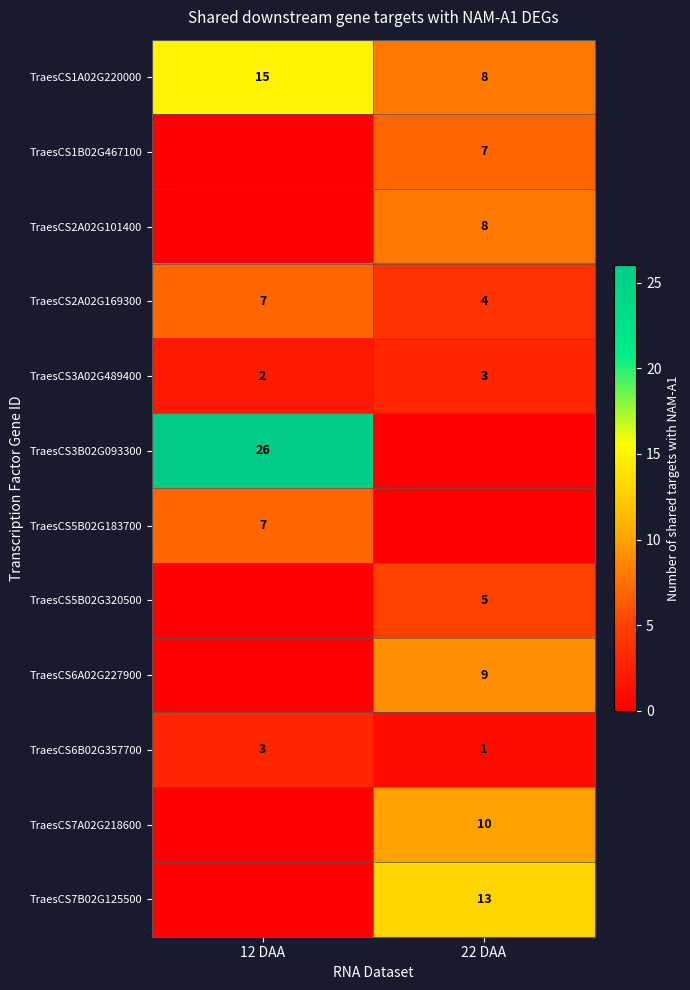

True or false: TraesCS2A02G169300 has a value of 2 at 22 DAA.

False